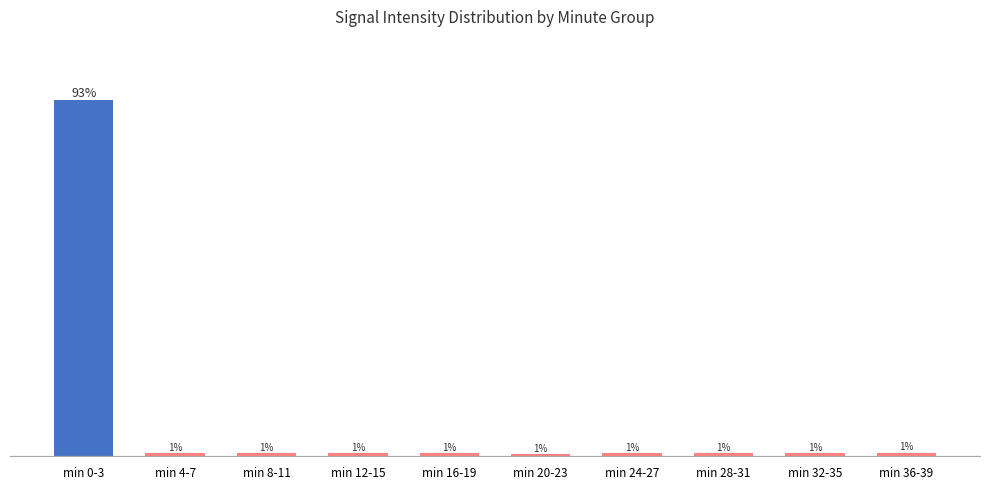

Where is the data nearest to the value 46?

min 36-39